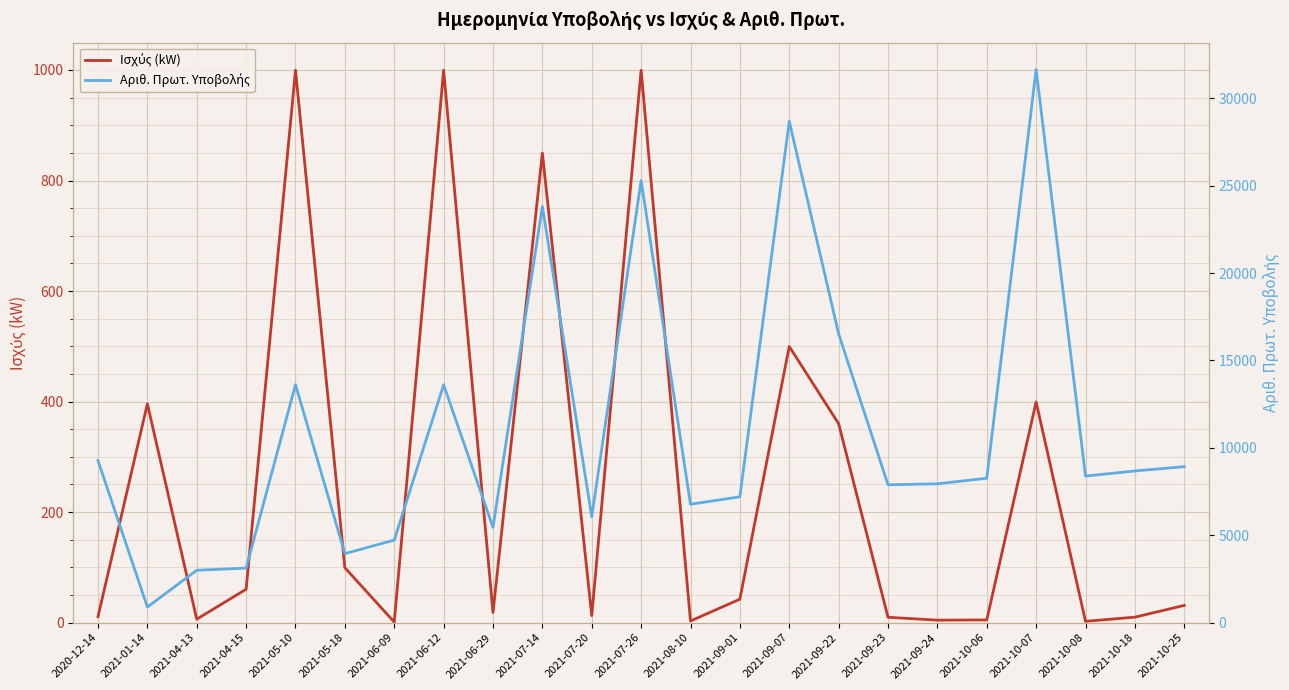

Which series has the largest range (max minus min)?

Αριθ. Πρωτ. Υποβολής